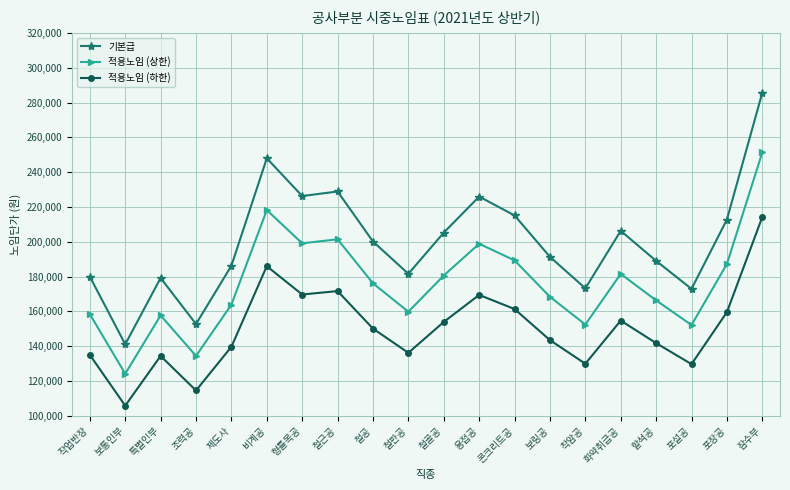

What is the difference between the maximum and minimum values in the 적용노임 (상한) series?

127203.1